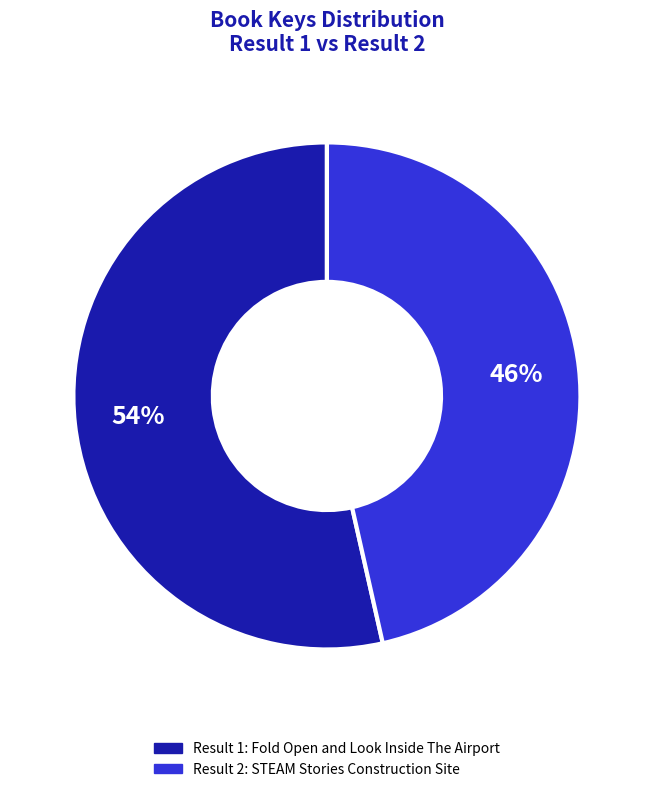

How many slices are in this pie chart?

2